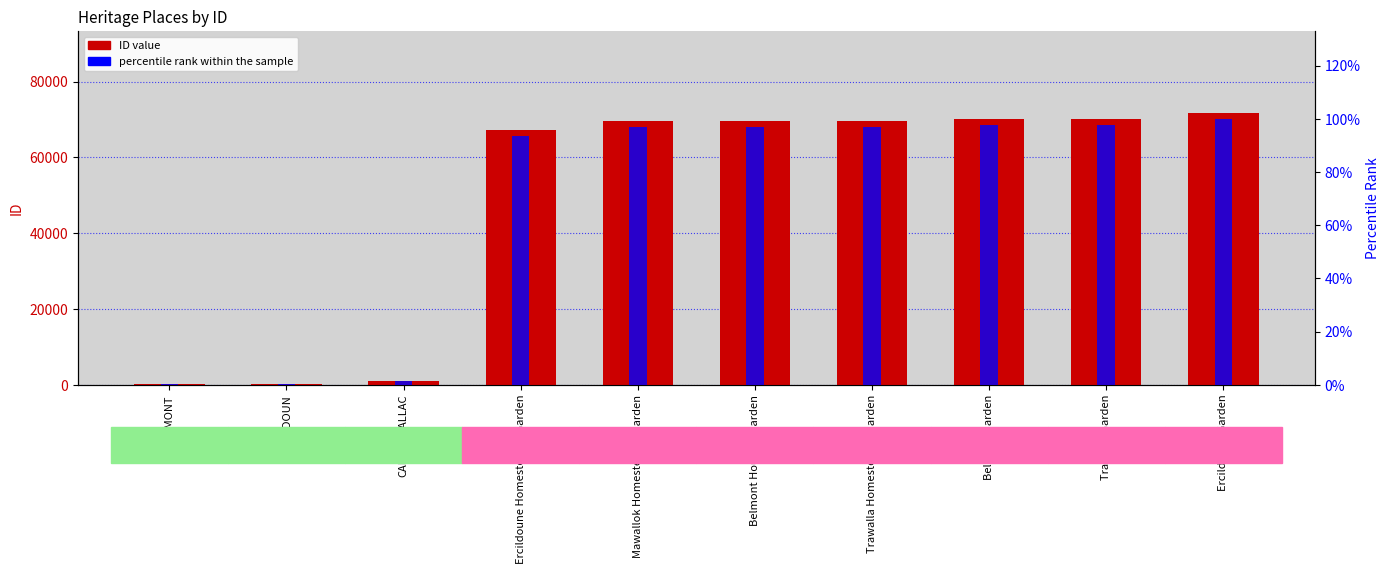

Between ERCILDOUN and CARRANBALLAC, which is larger?

CARRANBALLAC